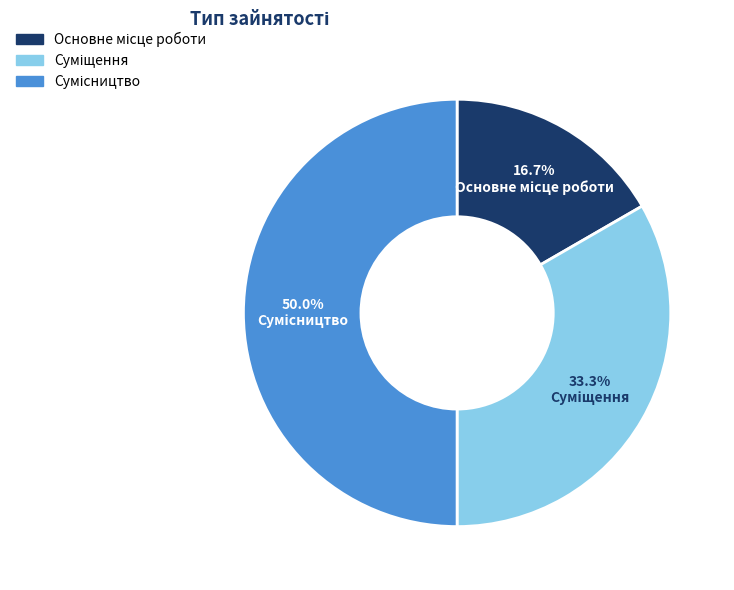

Which has a higher value, Суміщення or Сумісництво?

Сумісництво